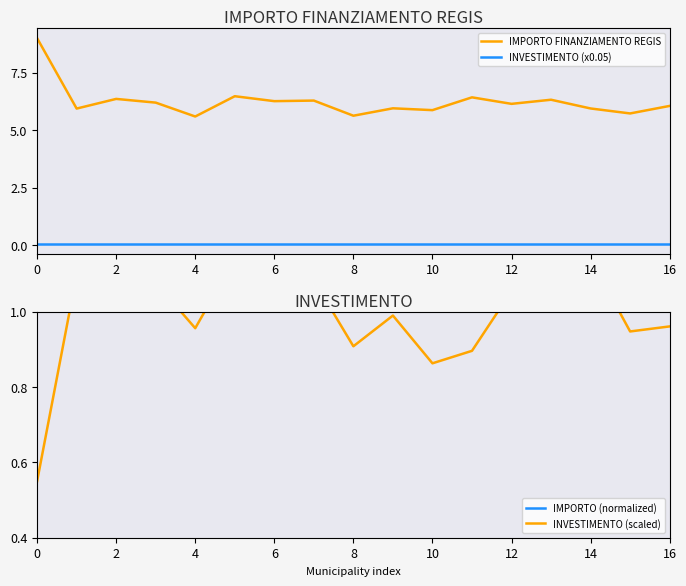

How many data points in IMPORTO FINANZIAMENTO REGIS are less than 6?

7